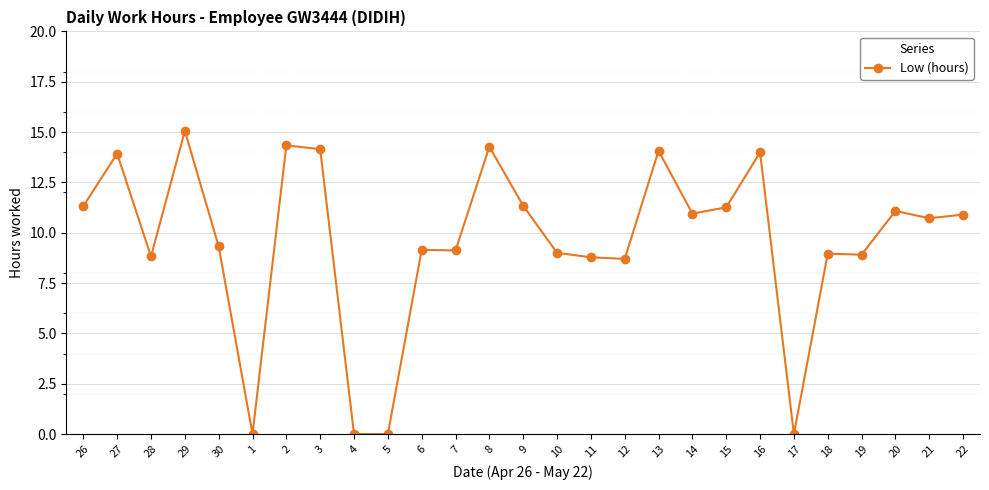

What is the maximum value shown in the chart?

15.1